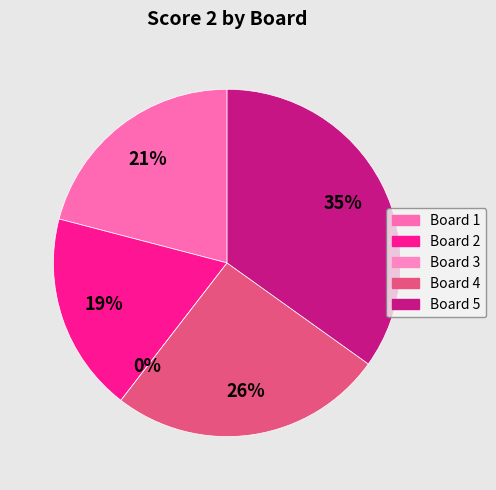

Does Board 4 account for over 50% of the chart?

No